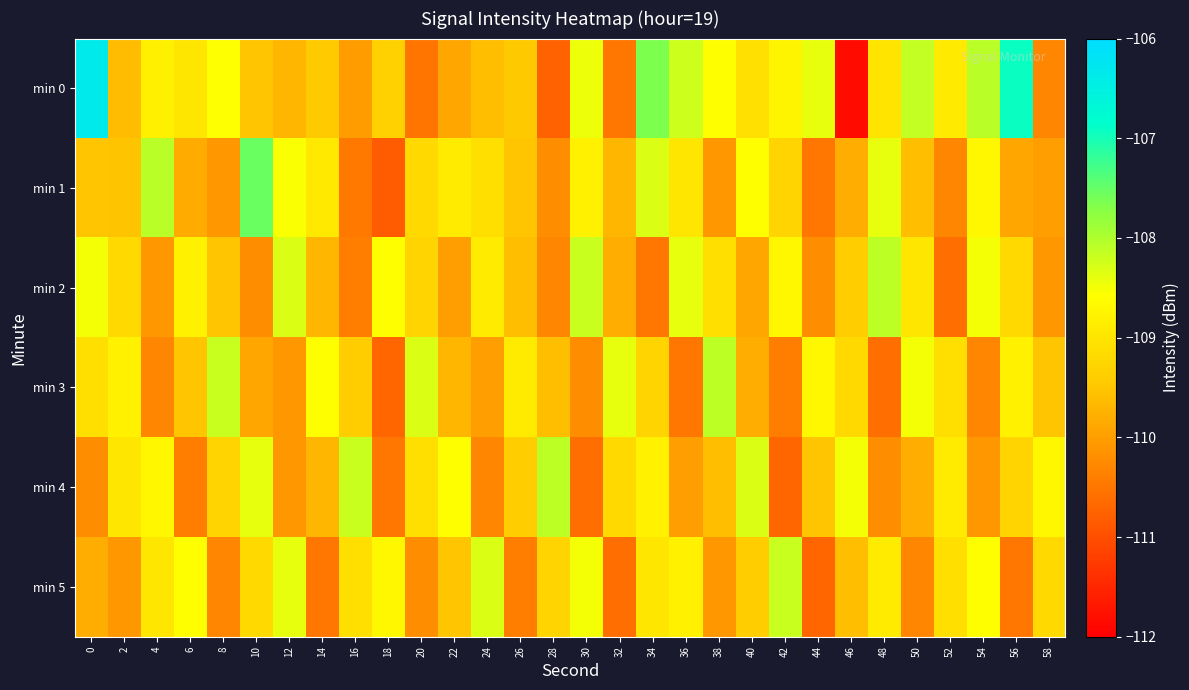

Which series has the largest range (max minus min)?

min 0